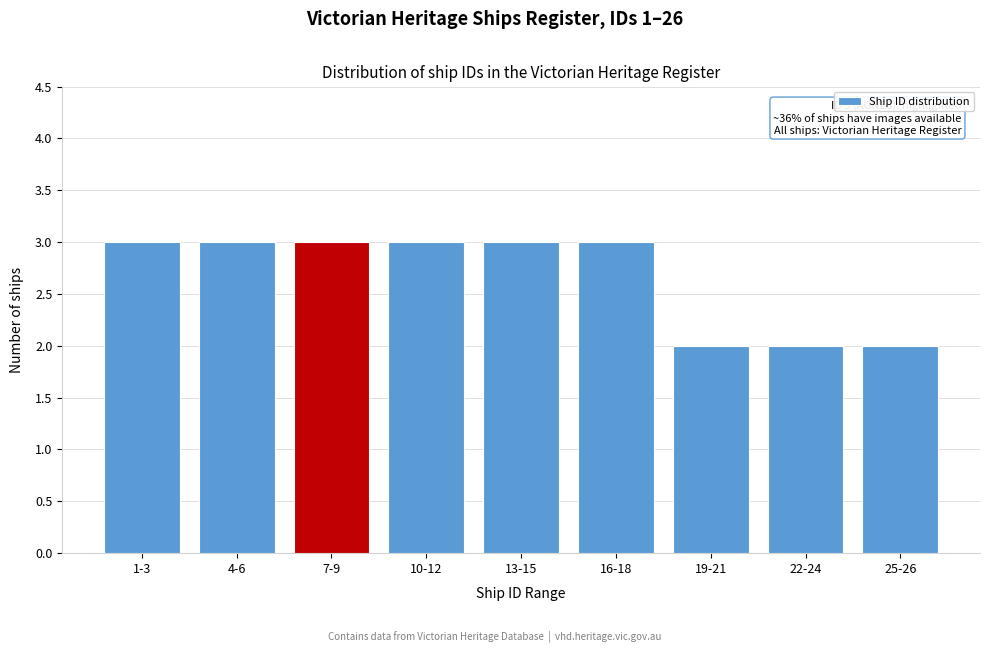

Reading left to right, transcribe all the data shown in this chart.

3	3	3	3	3	3	2	2	2